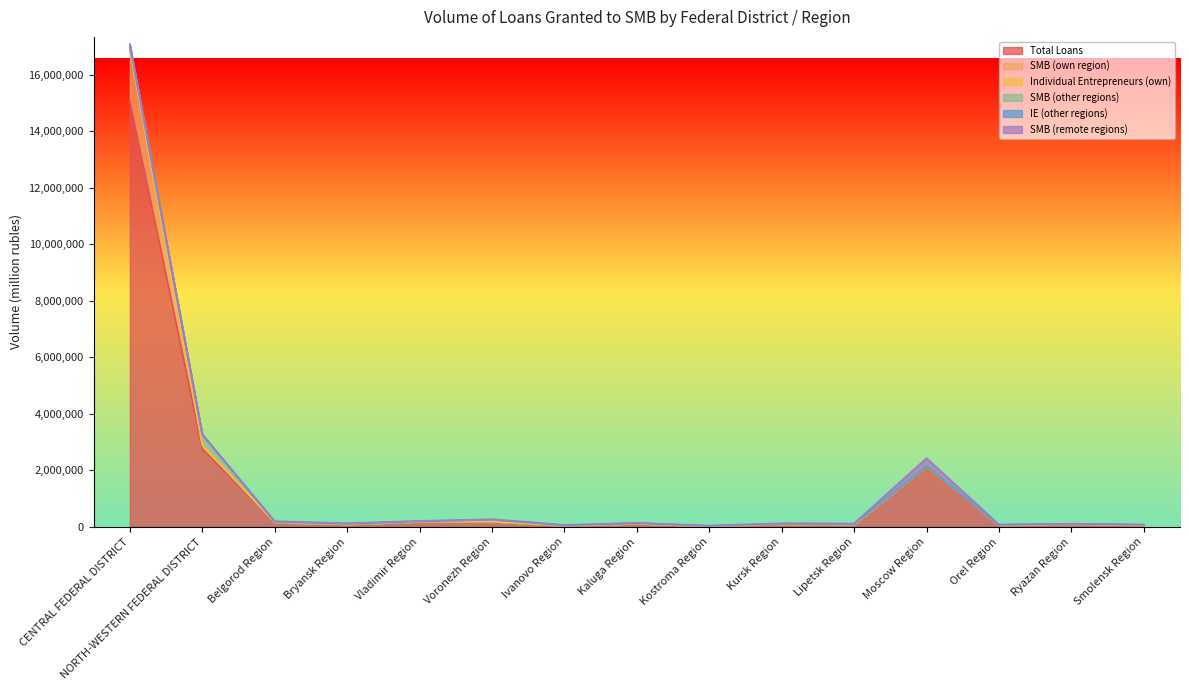

Which series changed the most between Voronezh Region and Lipetsk Region?

Total Loans